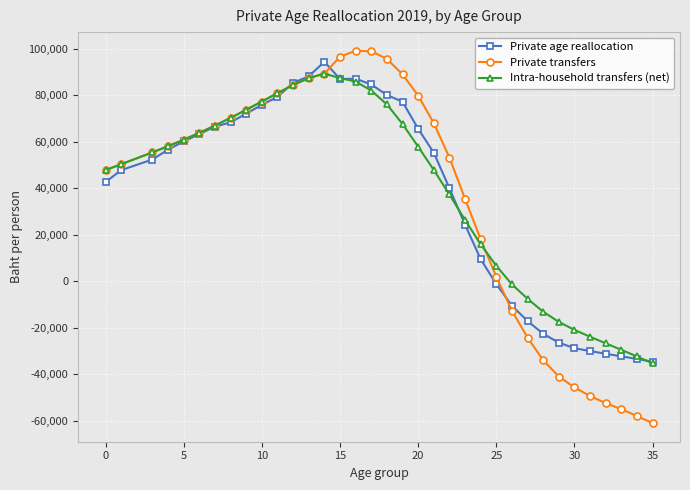

What is the smallest value displayed?

-60944.3